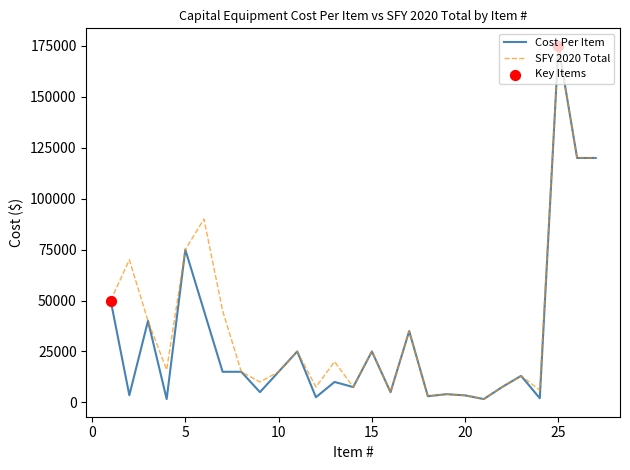

Which series has the largest total across all categories?

SFY 2020 Total